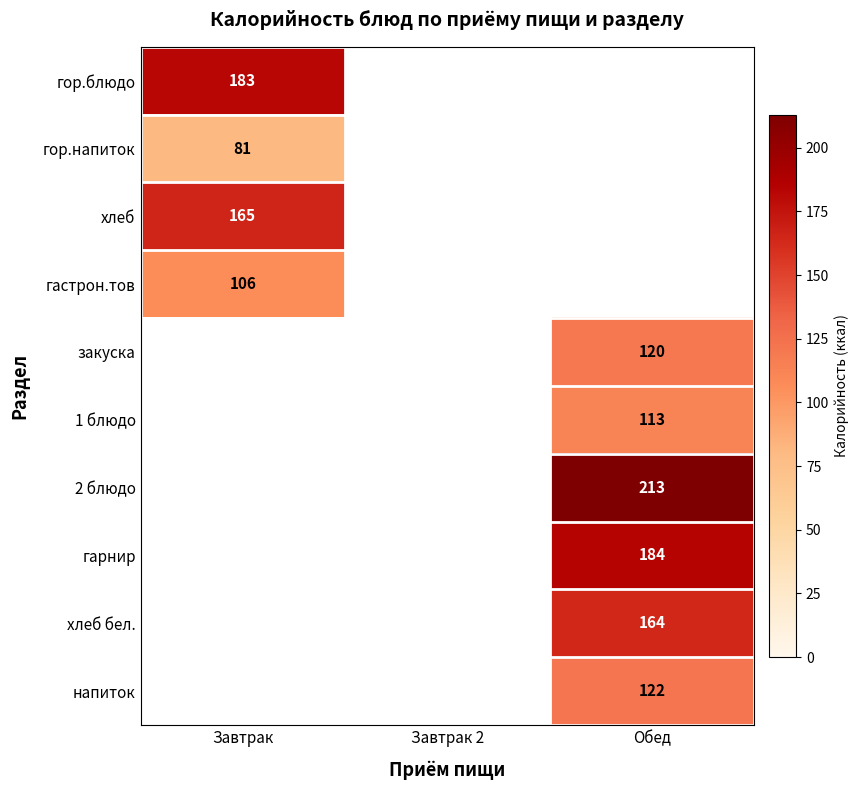

The value of гастрон.тов at Завтрак is 106. True or false?

True